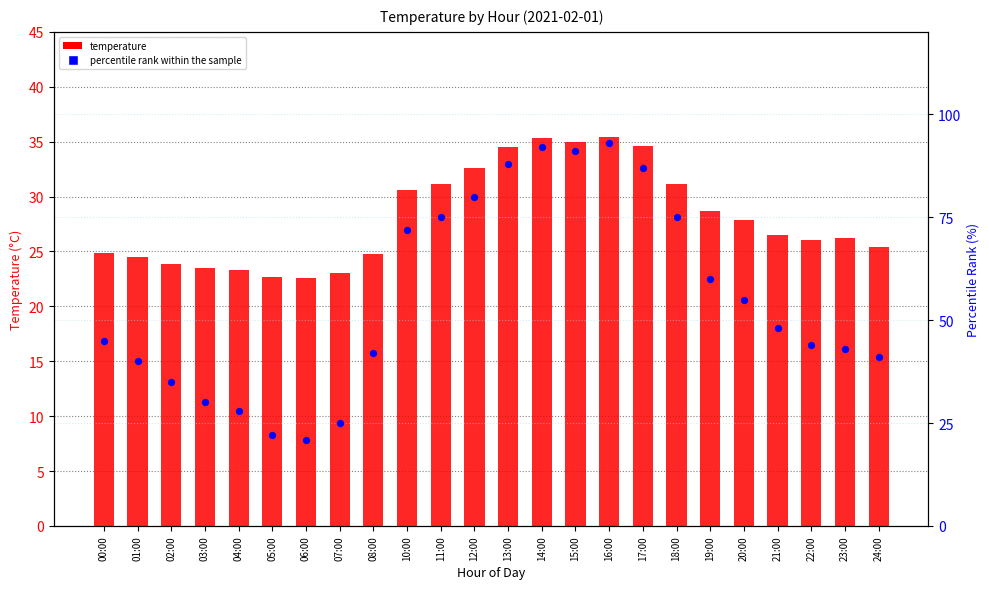

What is the total value across all series at 23:00?

69.2